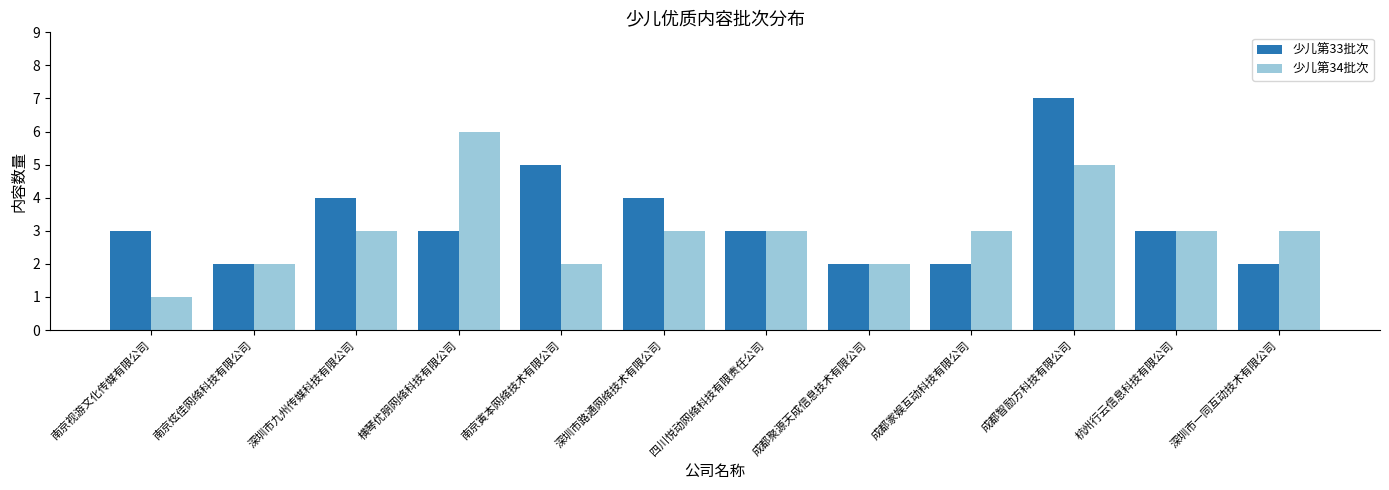

Rank the series at 深圳市路通网络技术有限公司 from lowest to highest value.

少儿第34批次, 少儿第33批次